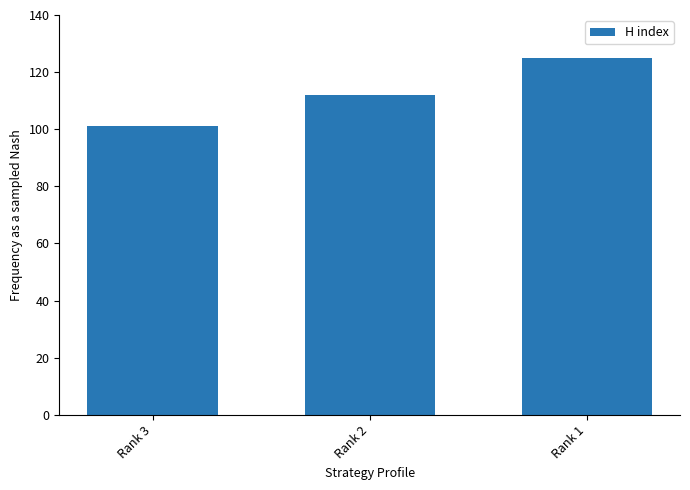

What is the sum of all values?

338